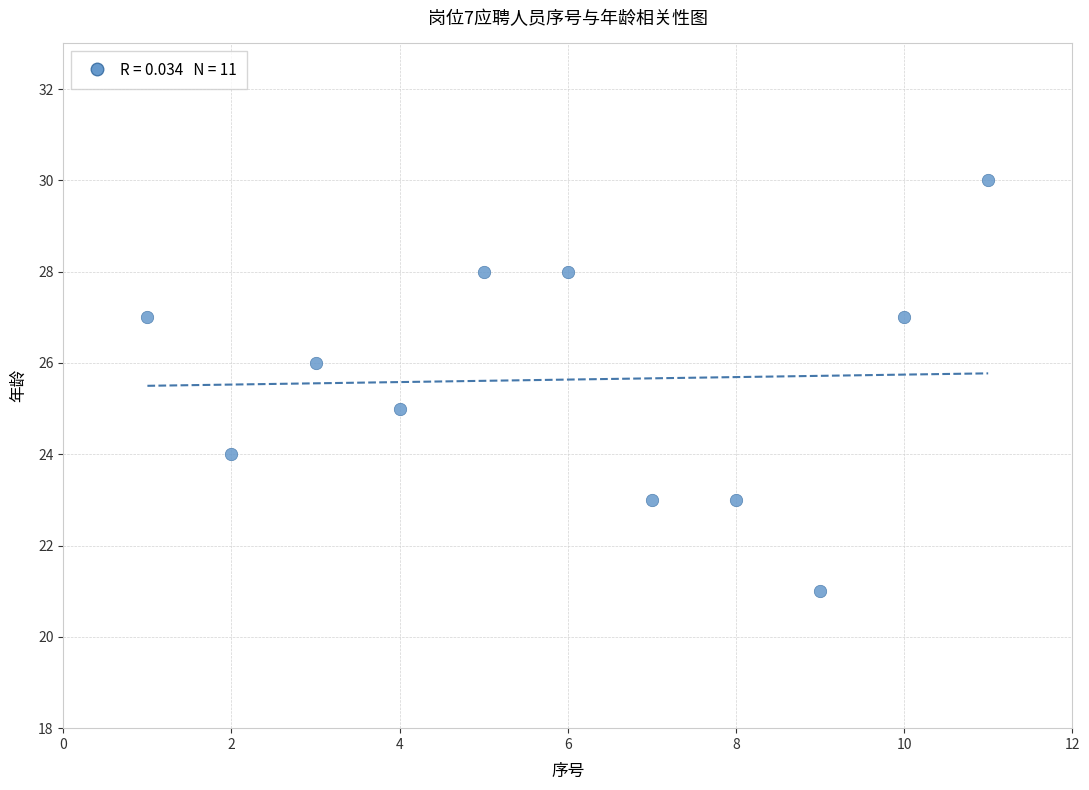

What is the range of X values (max minus min)?

10